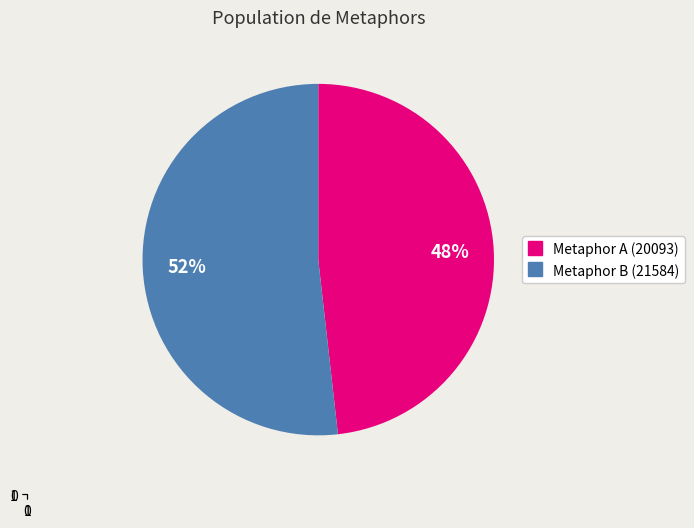

Does any single category account for the majority?

Yes